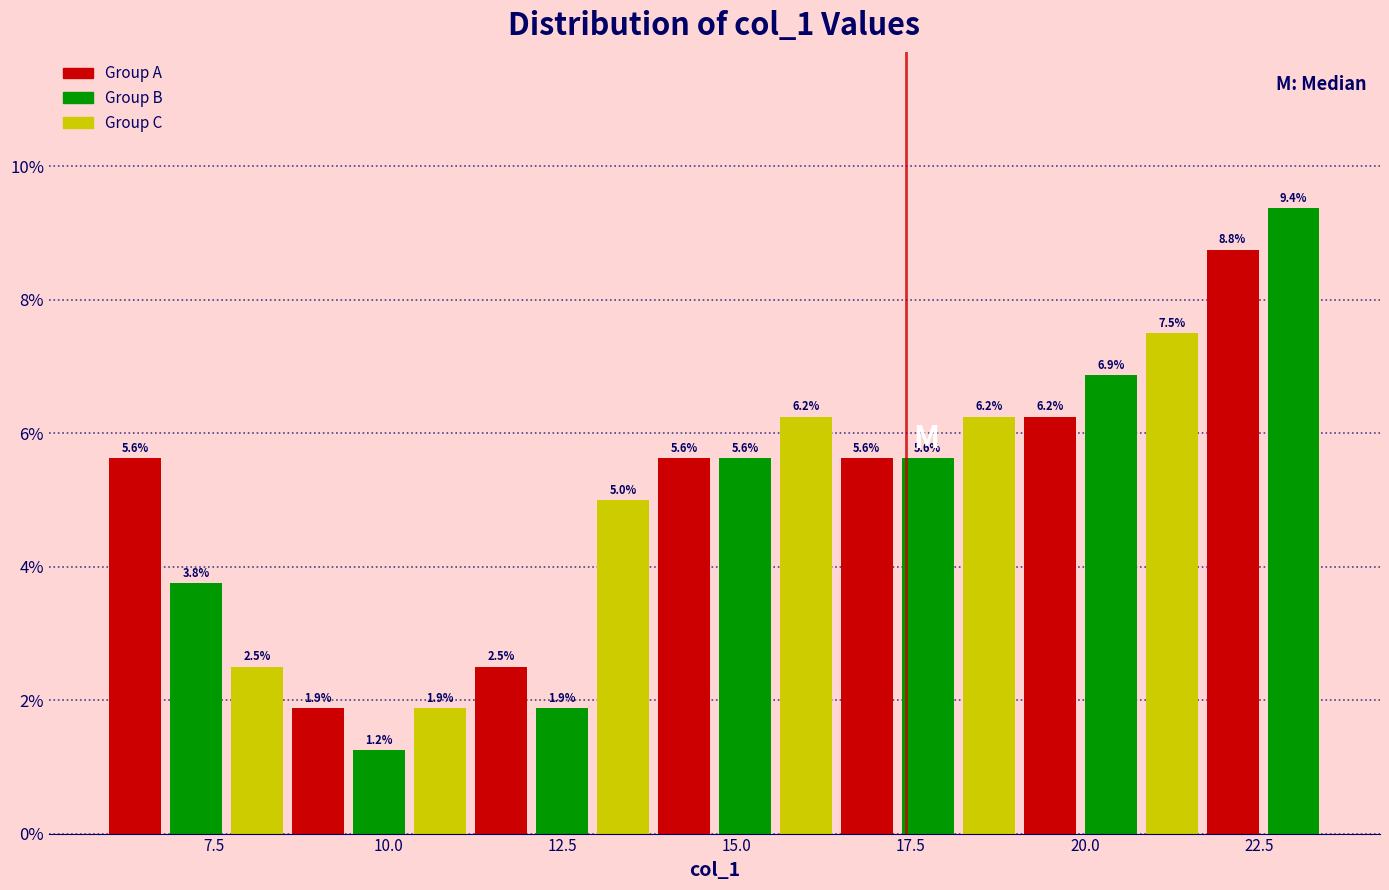

Read against the x-axis, roughly where is the centre of the tallest bar?

23.0